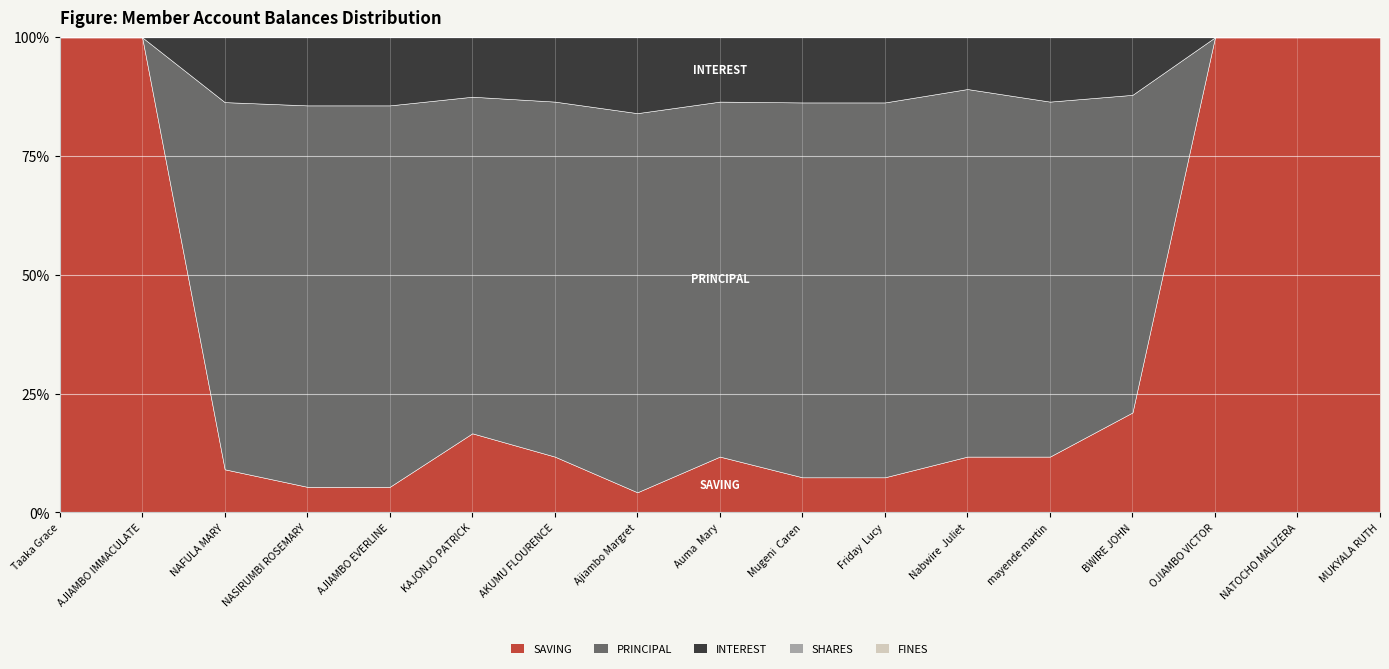

True or false: SAVING and FINES intersect in this chart.

False